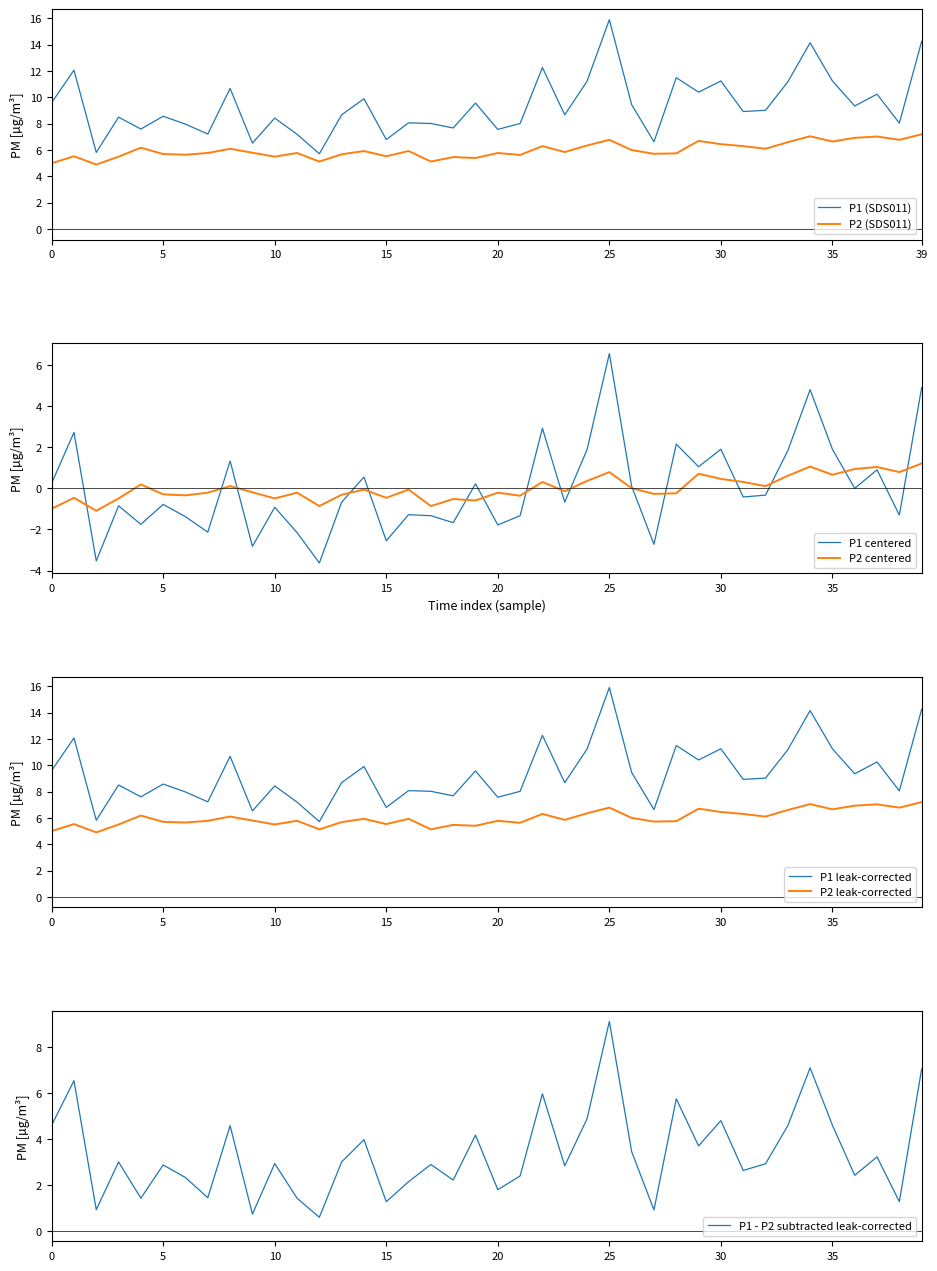

True or false: P1 (SDS011) and P2 (SDS011) intersect in this chart.

False